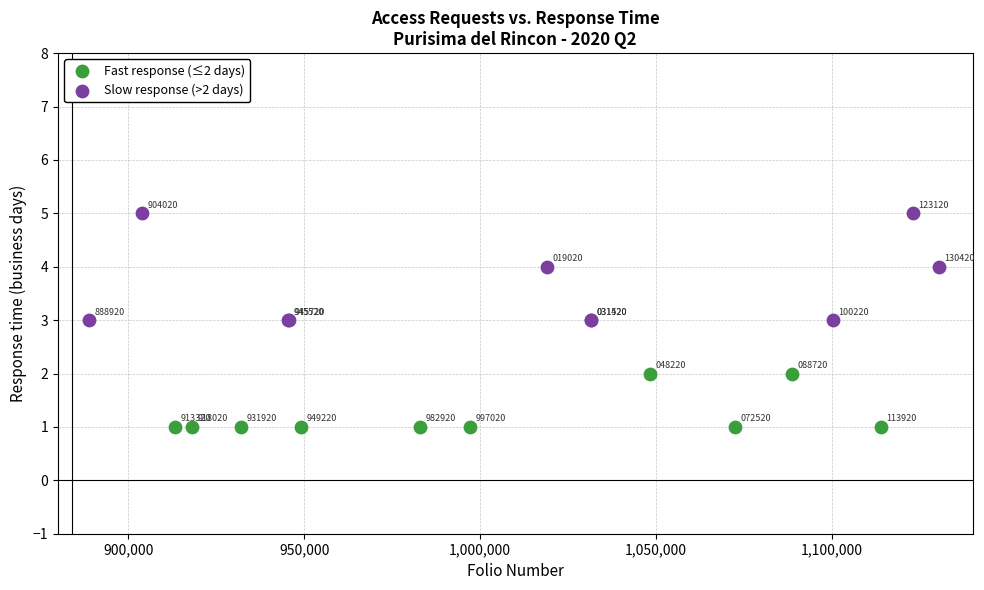

Which series reaches the minimum Y coordinate?

Fast response (≤2 days)